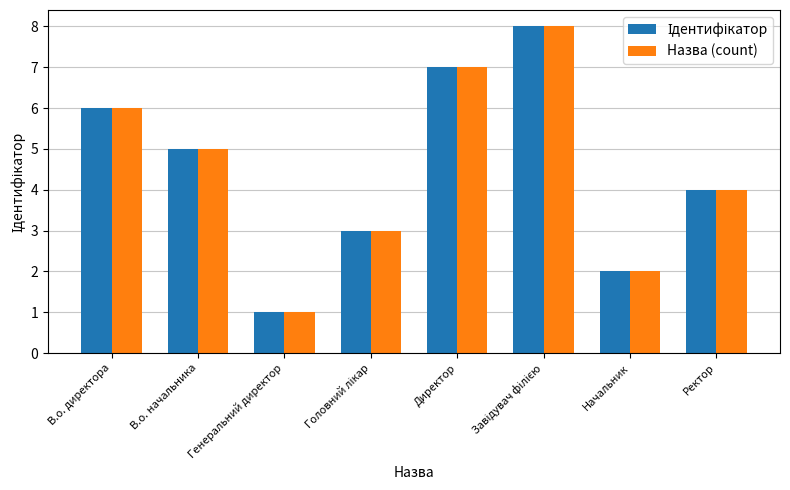

How many values in the Назва (count) series are below 5?

4